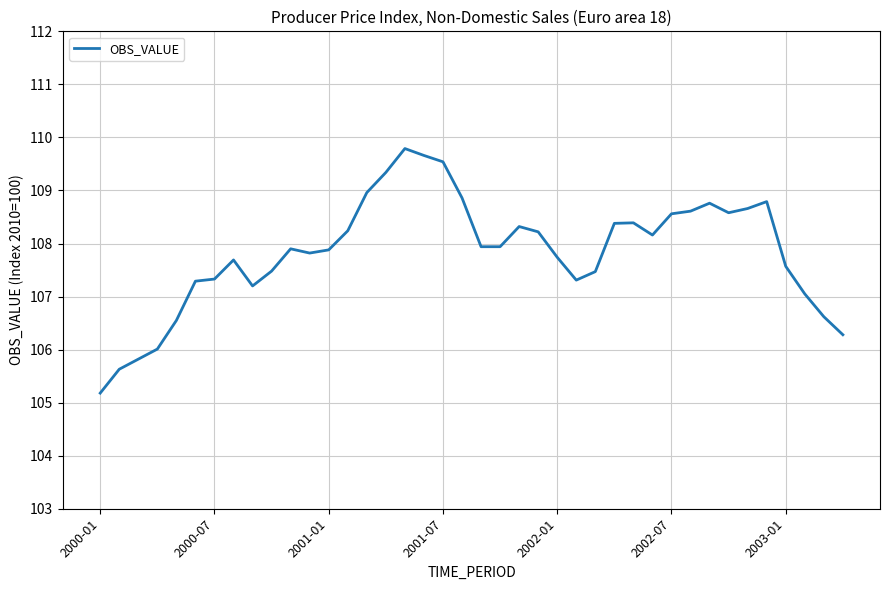

What is the smallest value displayed?

105.2